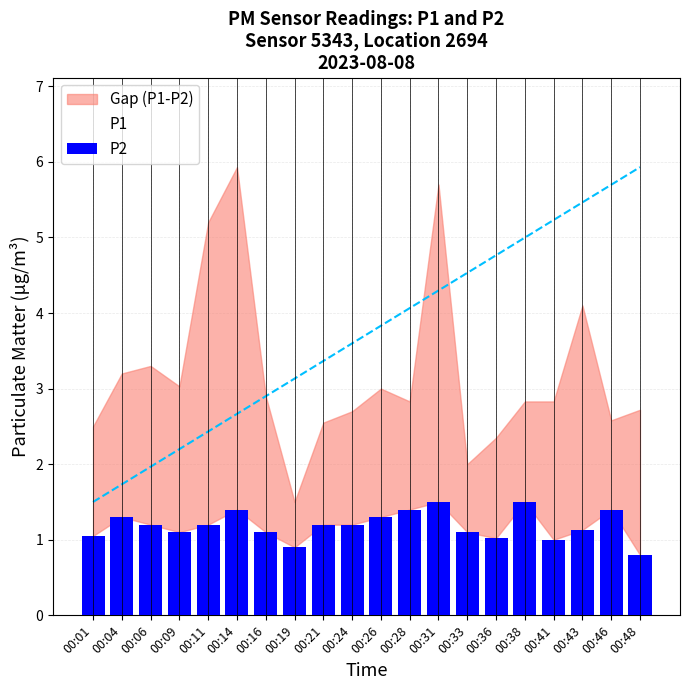

At which label does the data first exceed 1?

00:01